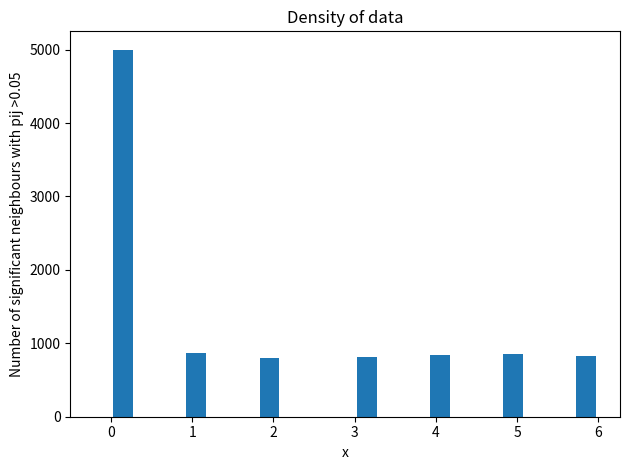

Read against the x-axis, roughly where is the centre of the tallest bar?

0.2